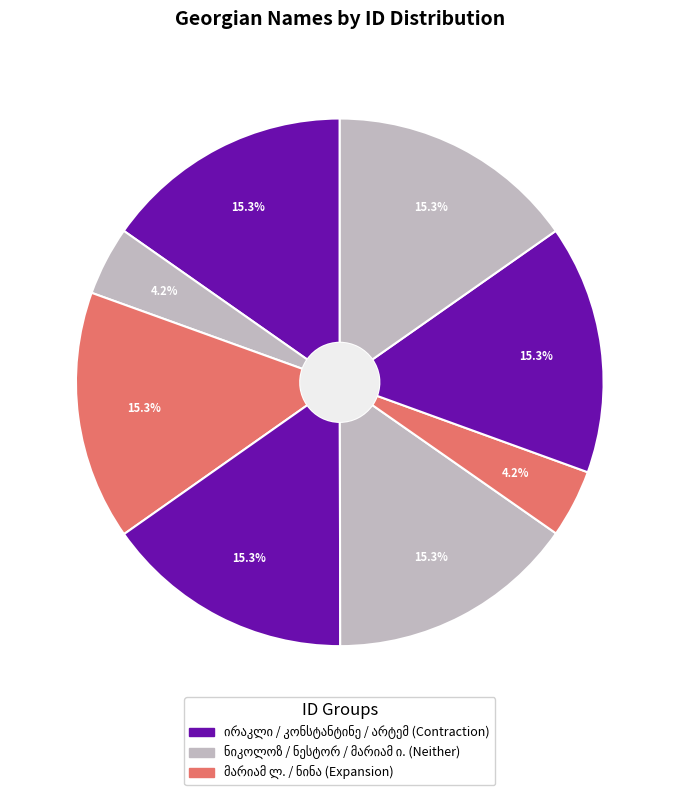

How many slices are in this pie chart?

8